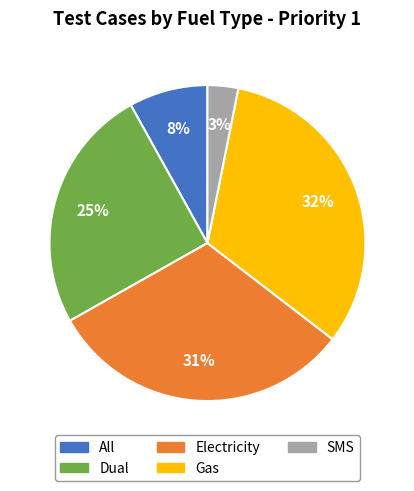

Count the number of slices in the pie.

5